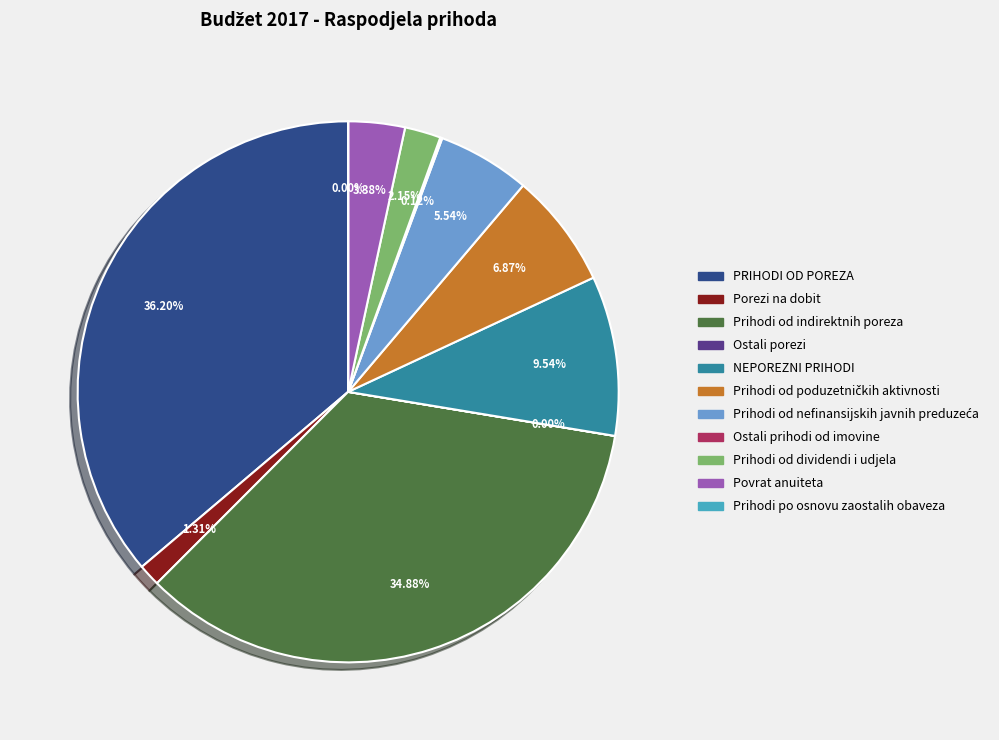

Is there any slice that represents more than half of the pie?

No